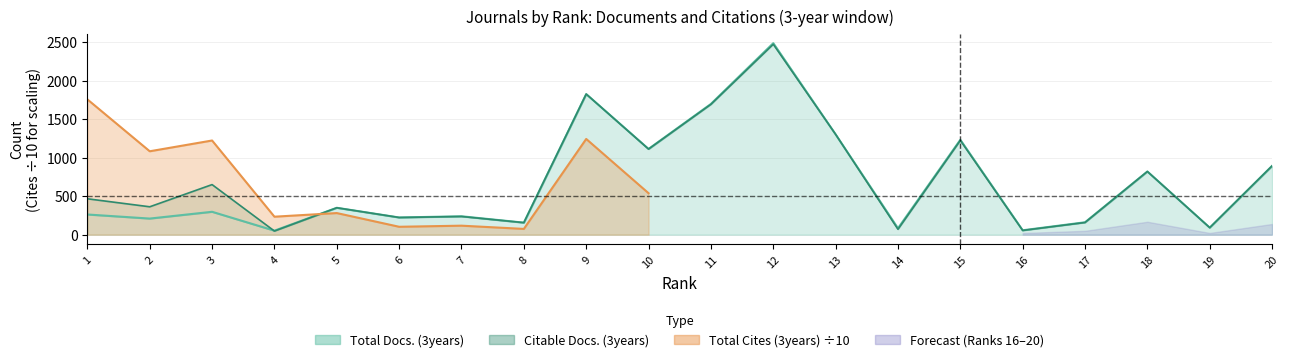

Where is Citable Docs. (3years) nearest to the value 1259?

15